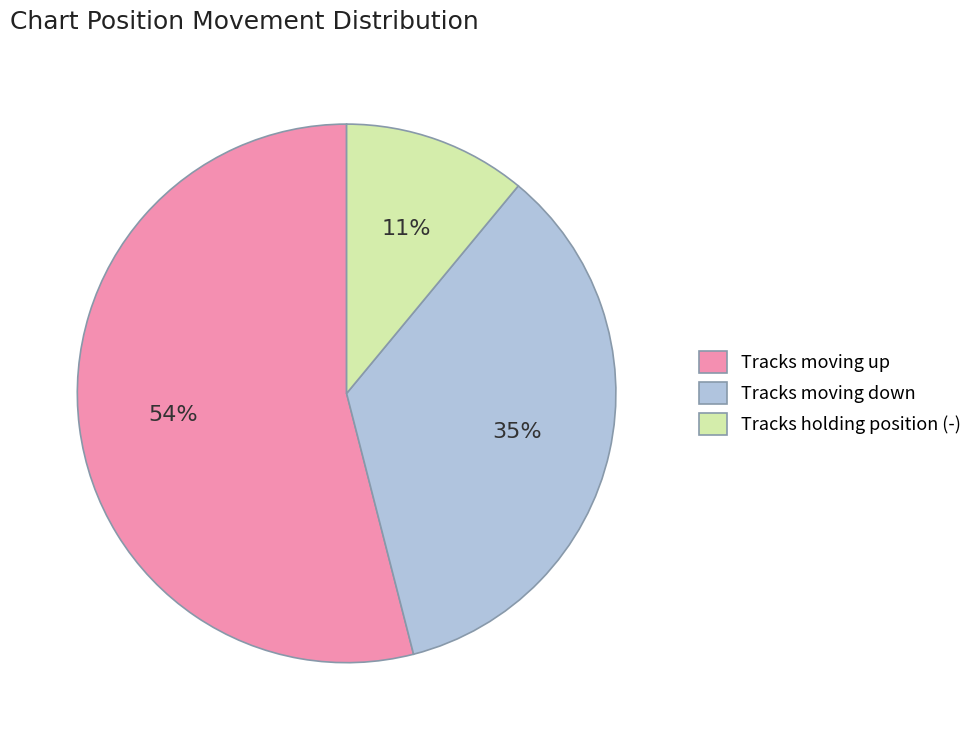

Do Tracks holding position (-) and Tracks moving down together represent more than half of the pie?

No